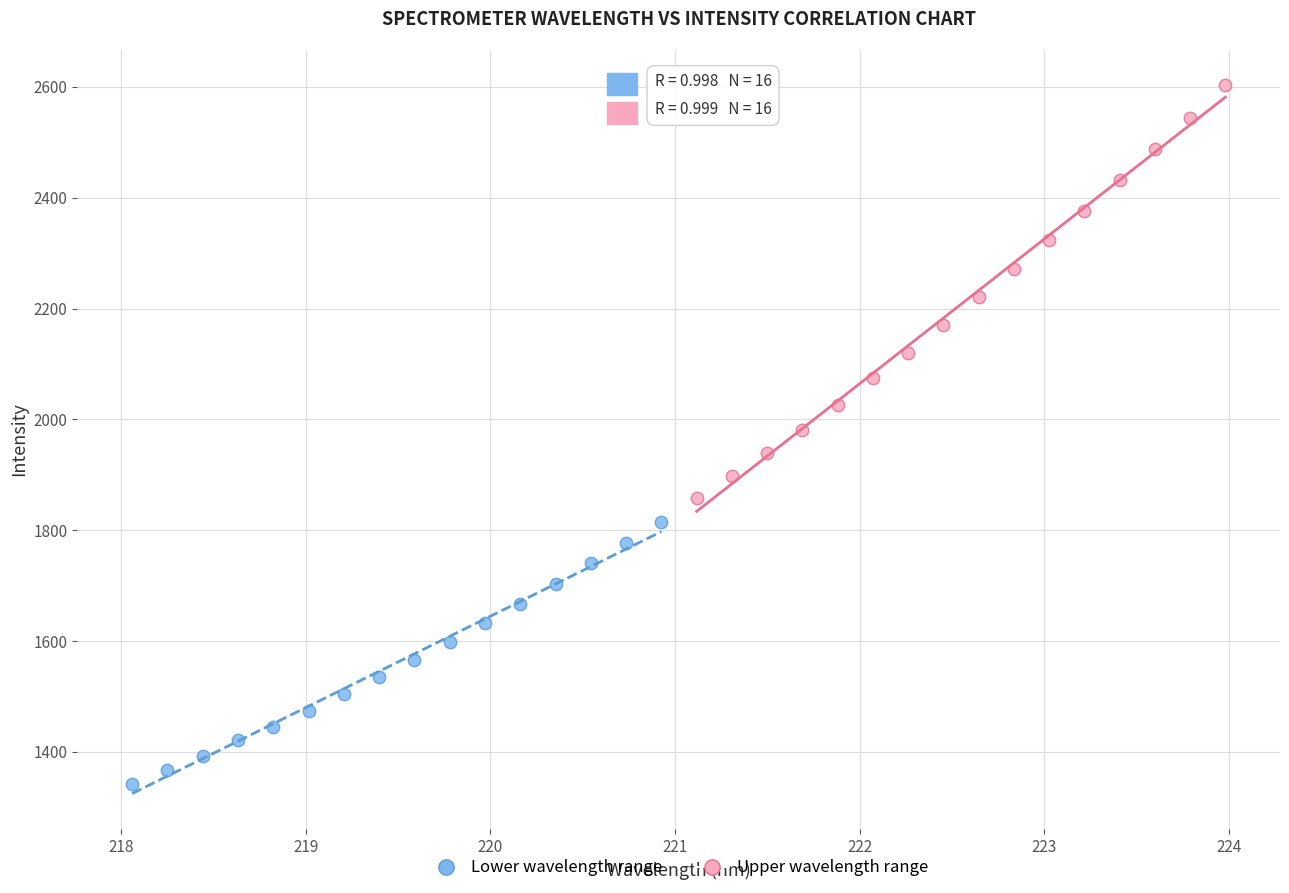

What are all the series names shown in the legend?

Lower wavelength range, Upper wavelength range